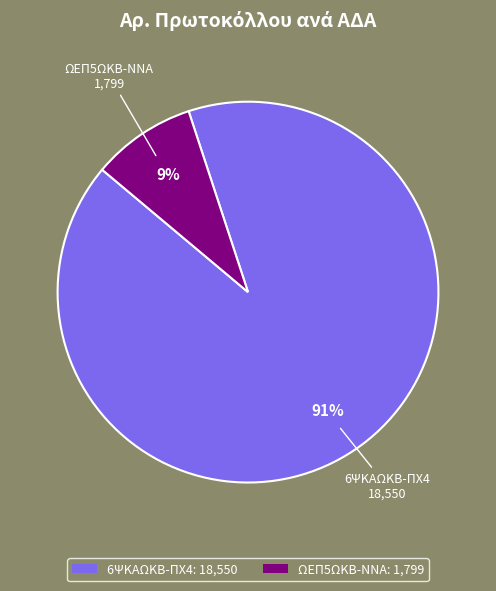

Between 6ΨΚΑΩΚΒ-ΠΧ4 and ΩΕΠ5ΩΚΒ-ΝΝΑ, which is larger?

6ΨΚΑΩΚΒ-ΠΧ4